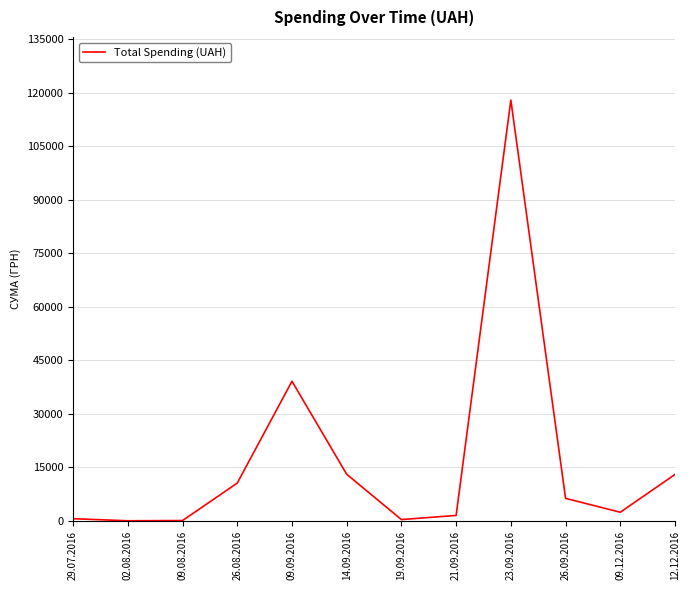

Which label corresponds to the largest value in the chart?

23.09.2016